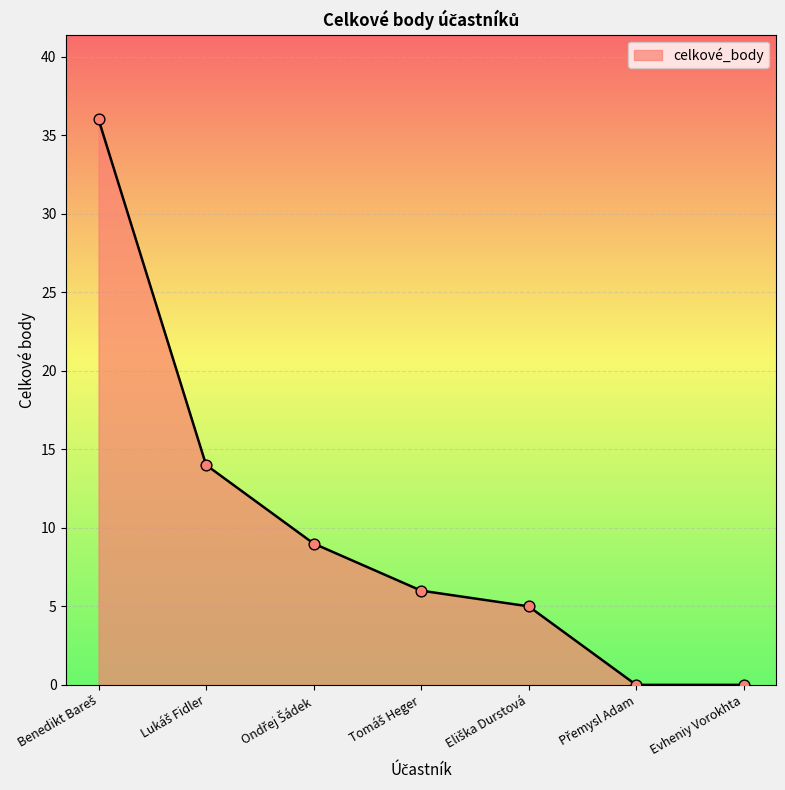

Which has a higher value, Evheniy Vorokhta or Eliška Durstová?

Eliška Durstová